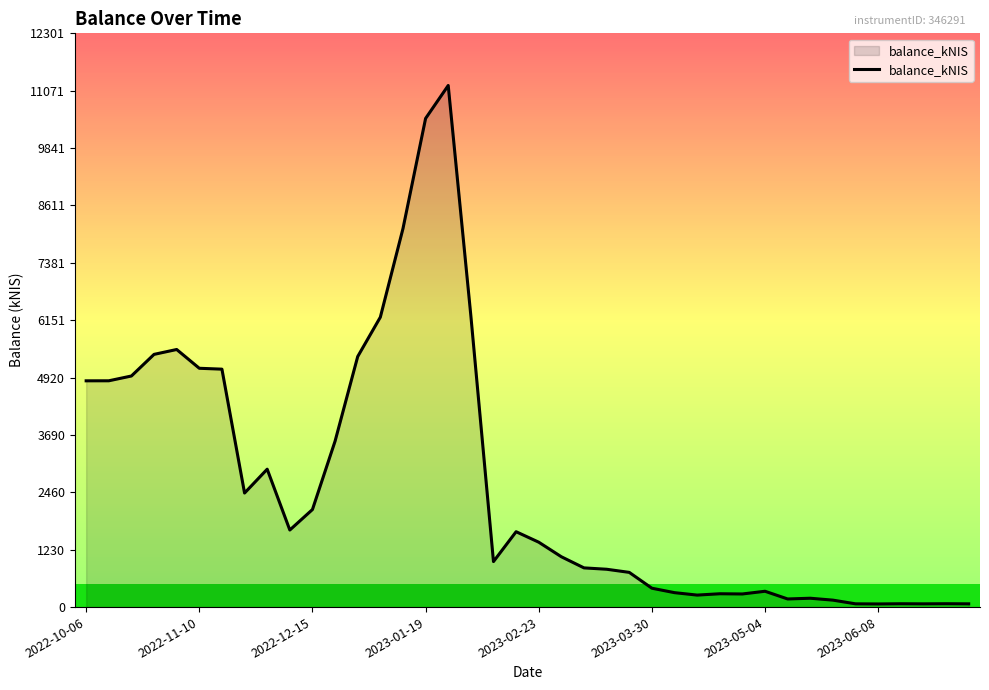

How many values are below 1391?

20